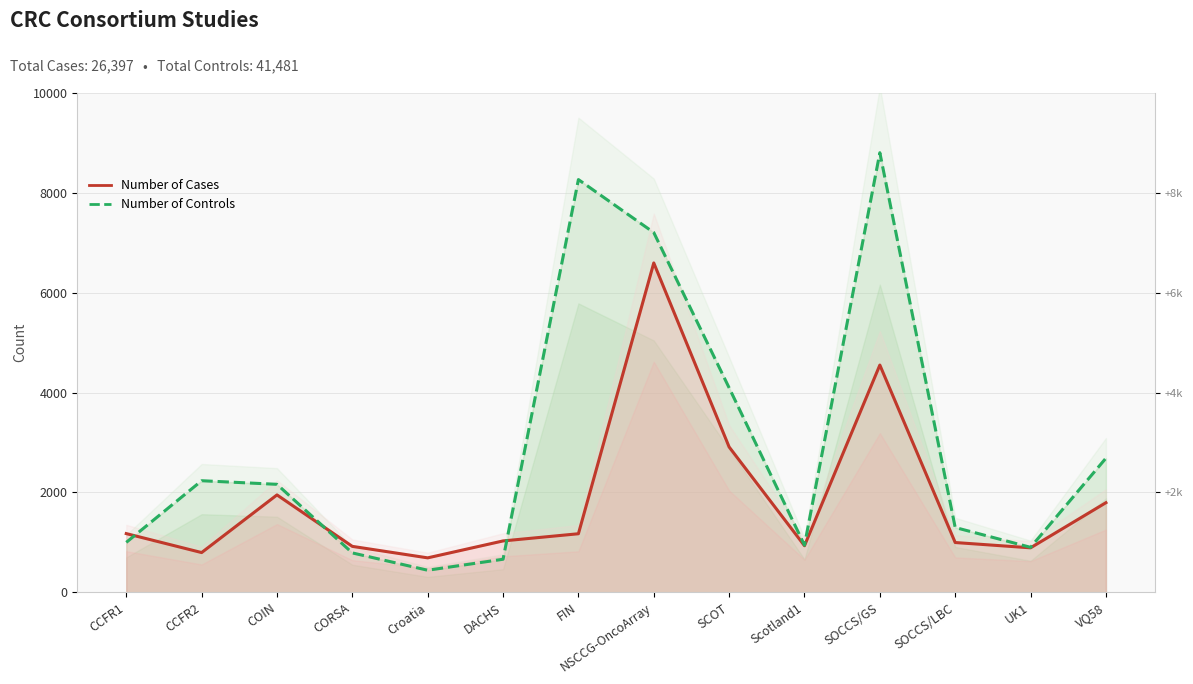

Which series has the largest range (max minus min)?

Number of Controls